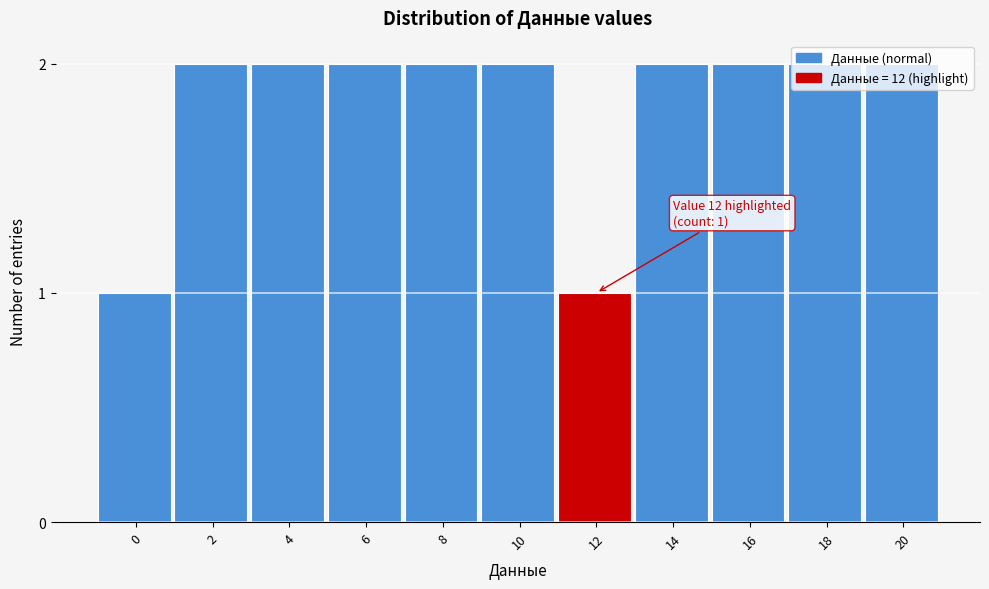

The value at 4 is 2. True or false?

True